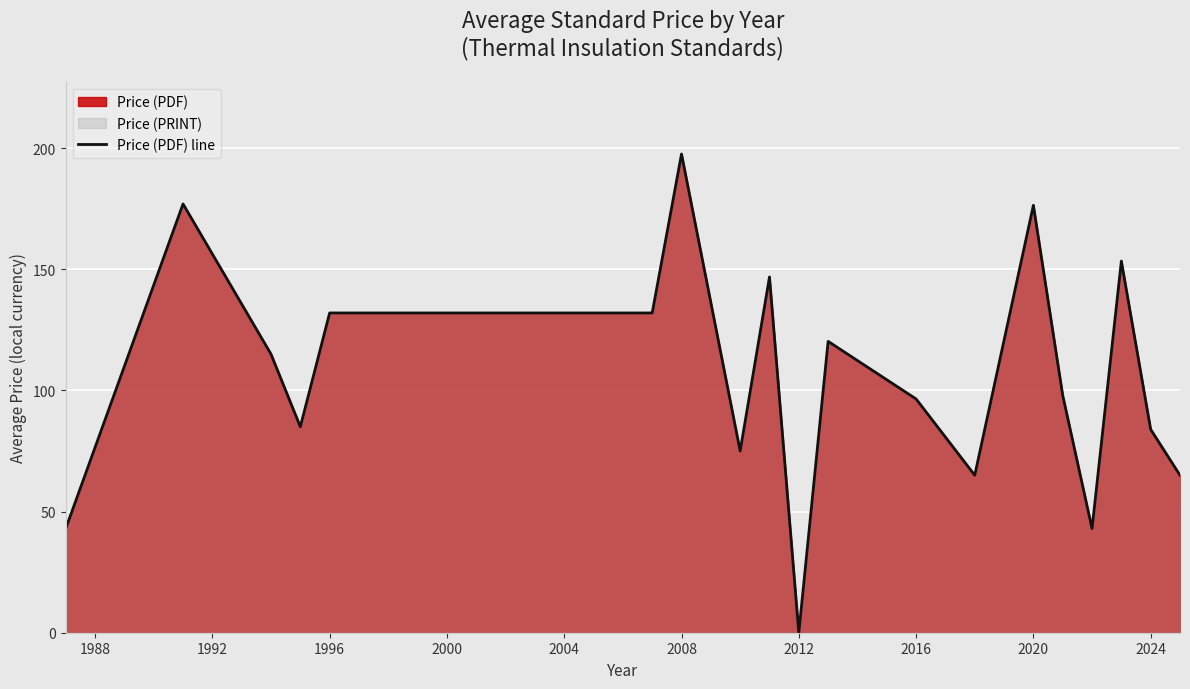

How many categories are shown in the chart?

19